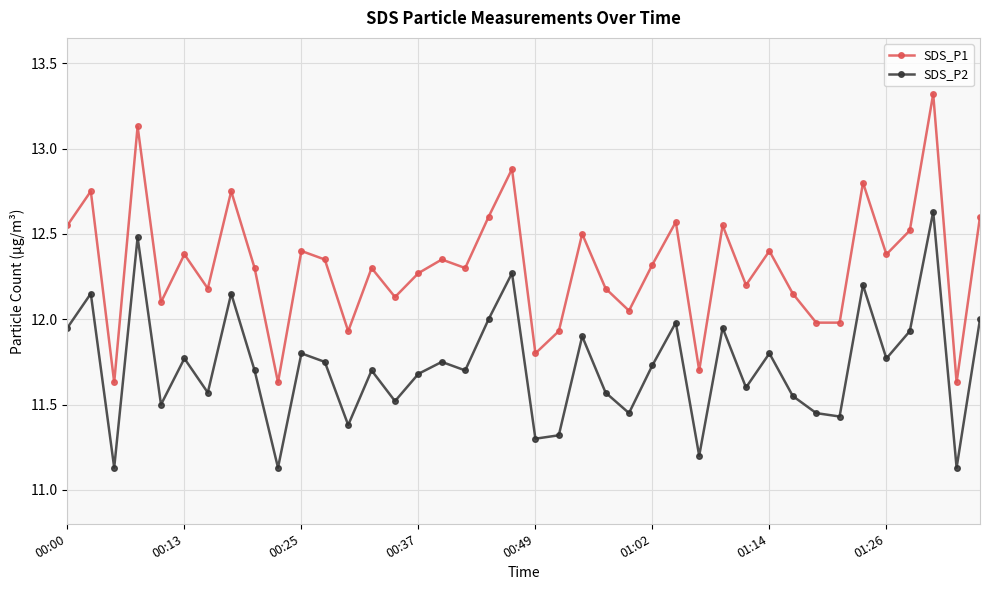

Rank the series by their average value, from lowest to highest.

SDS_P2, SDS_P1